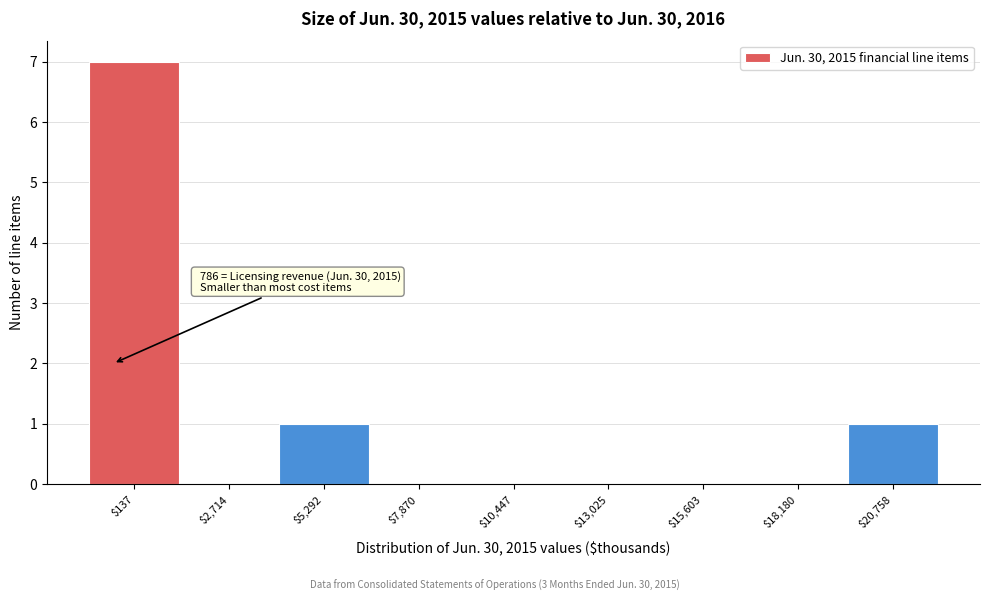

Which category has the highest value across all series?

$137